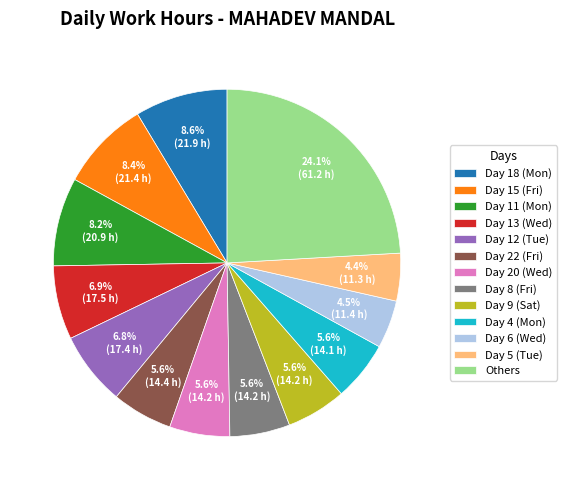

What is the largest slice in the pie chart?

Others